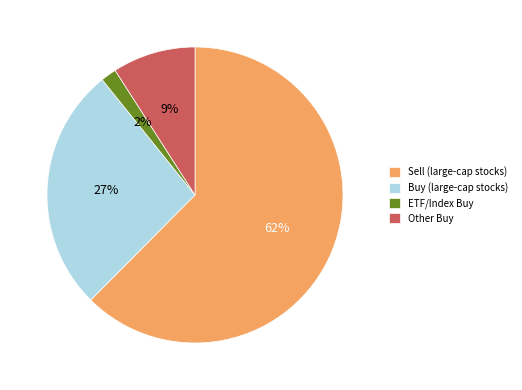

Do Buy (large-cap stocks) and ETF/Index Buy together represent more than half of the pie?

No